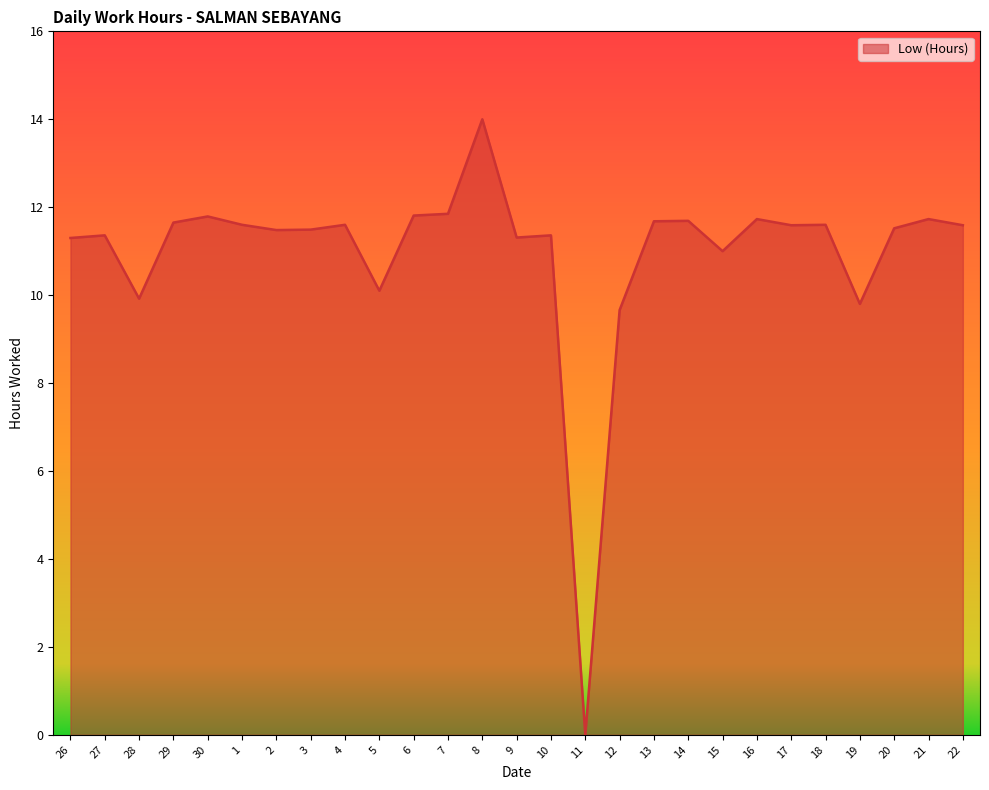

What is the difference between the second highest and second lowest values?

2.2